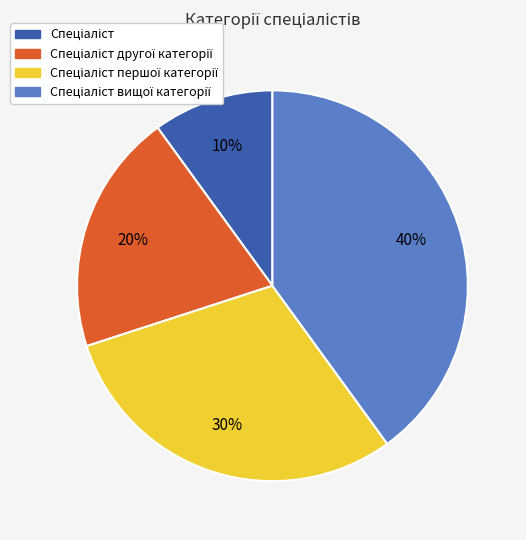

To the nearest percent, what is the difference between the largest and smallest slice percentages?

30%